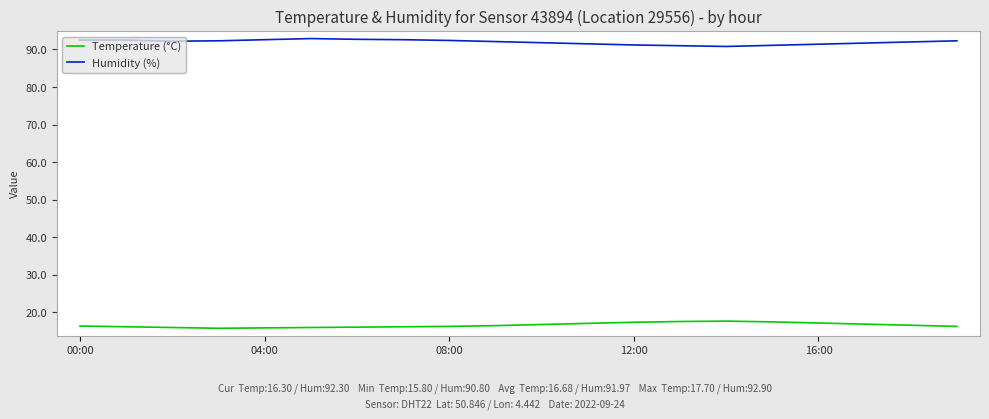

What is the highest value of the Temperature (°C) series?

17.7